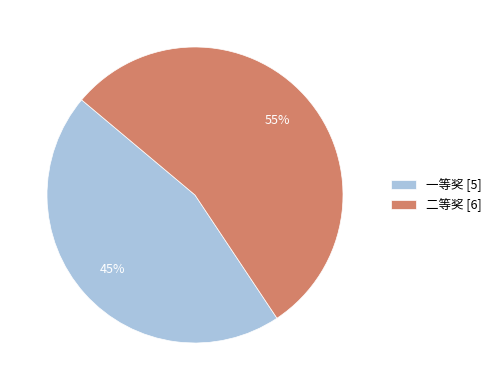

True or false: 二等奖 accounts for 69% of the total.

False